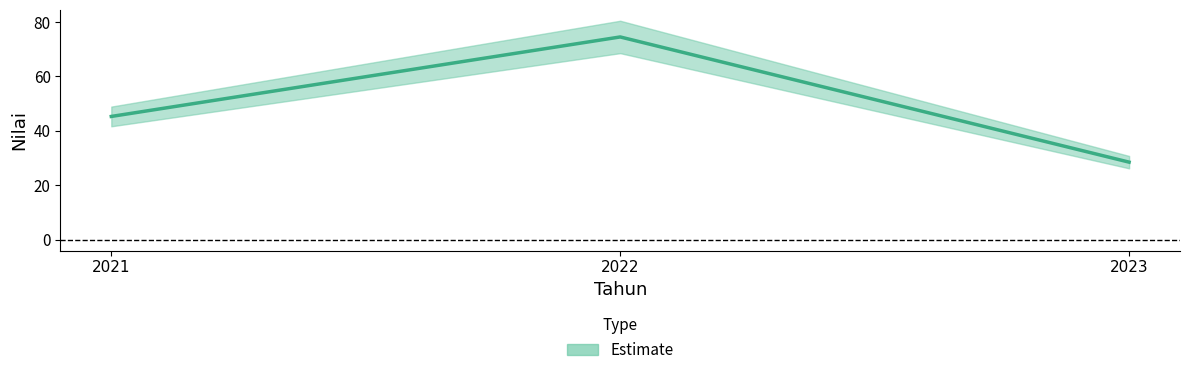

List the labels in order of value, largest first.

2022, 2021, 2023